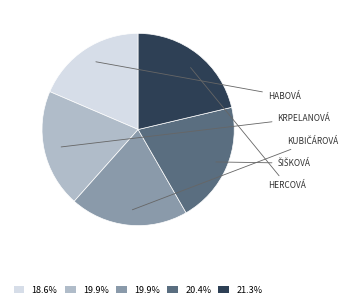

Does any single category account for the majority?

No